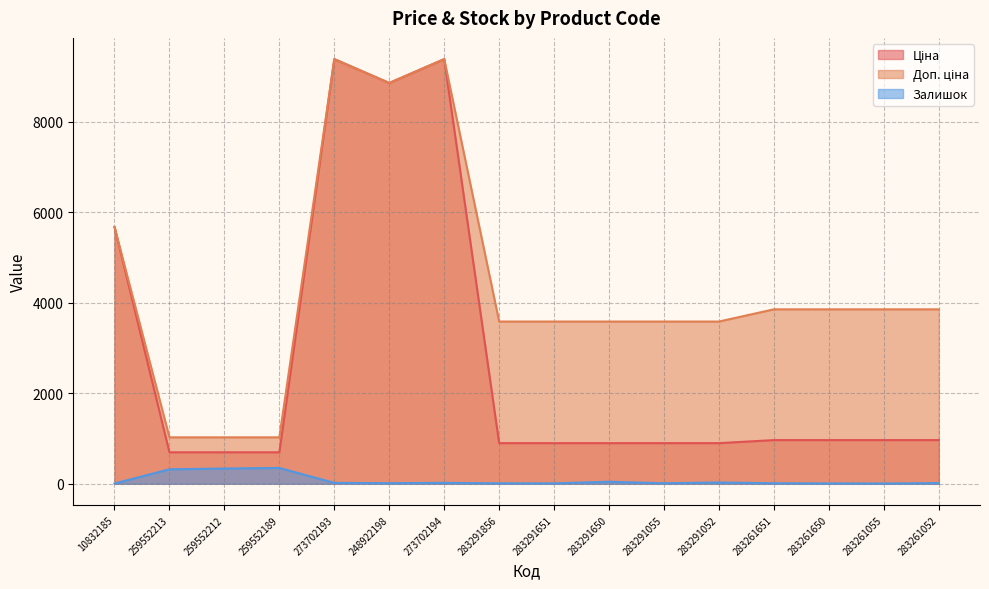

What is the difference between the second highest and second lowest values in the Ціна series?

8690.2